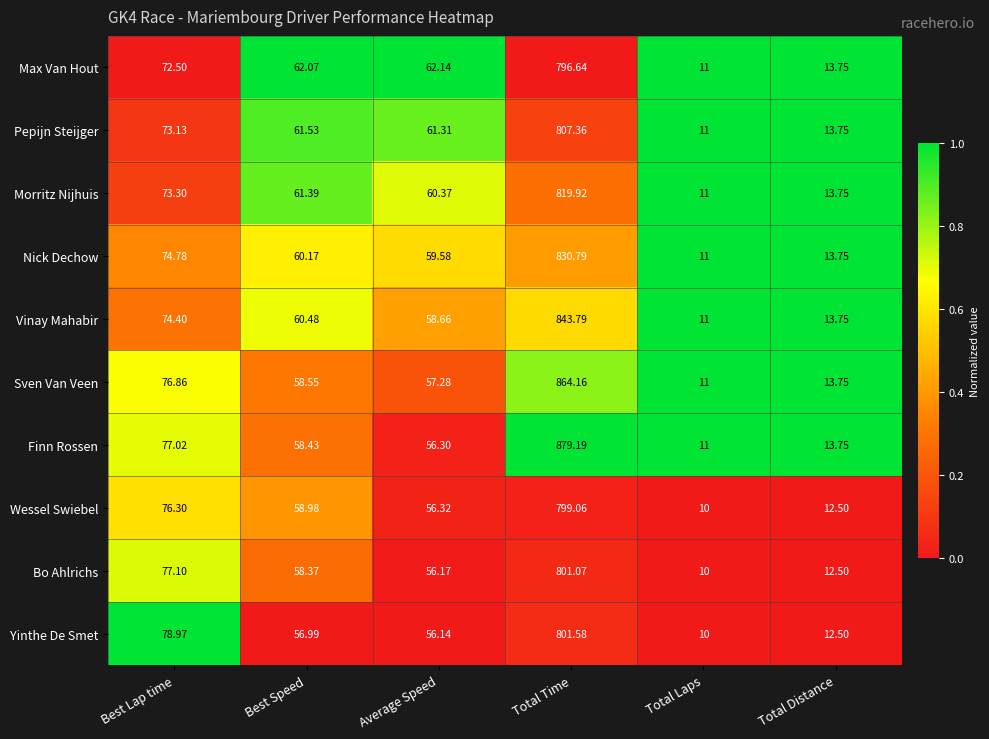

Which category has the highest value across all series?

Total Time